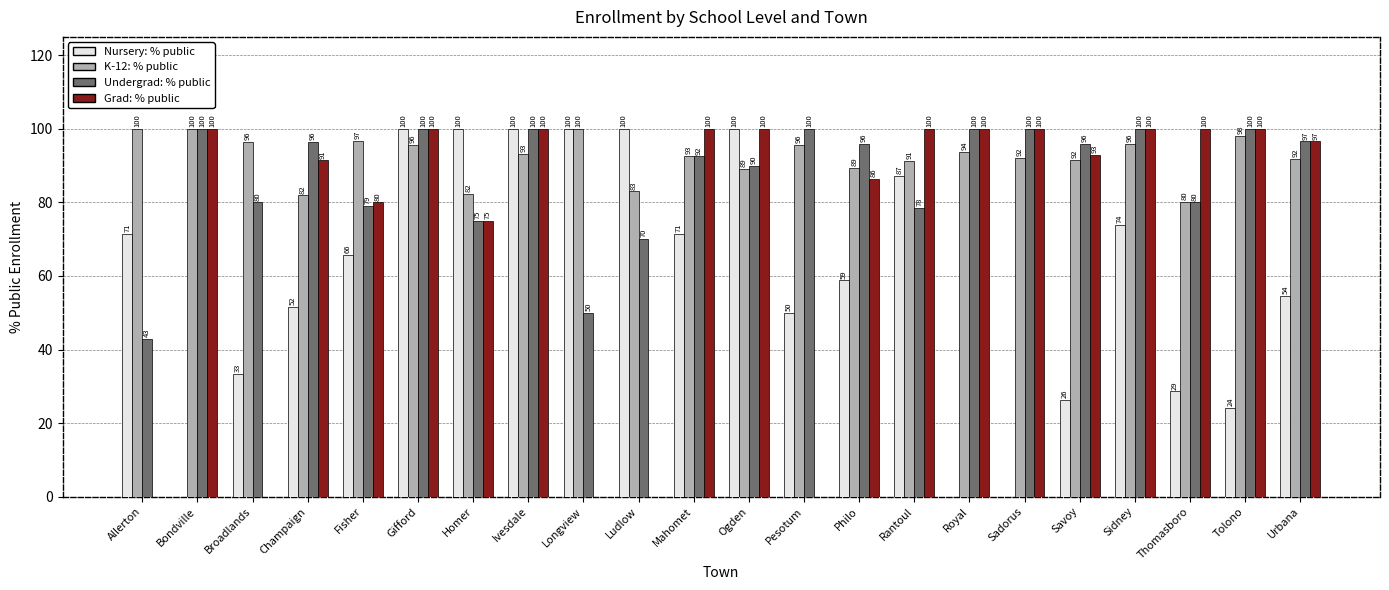

What are all the series names shown in the legend?

Nursery: % public, K-12: % public, Undergrad: % public, Grad: % public